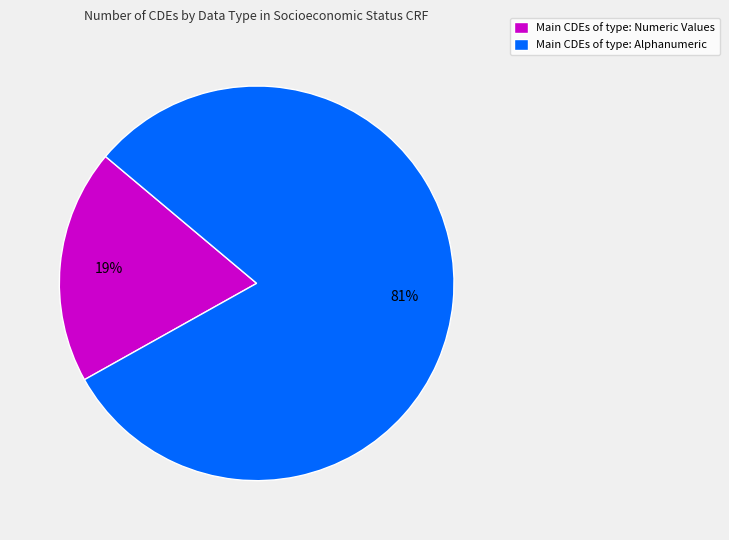

The Main CDEs of type: Alphanumeric slice represents 81% of the pie. True or false?

True